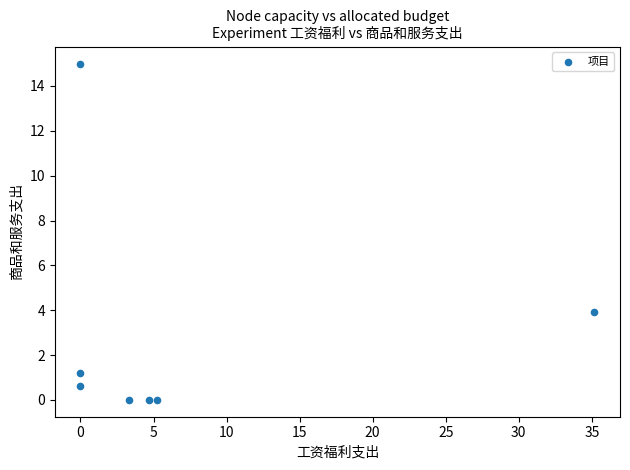

What is the range of X values (max minus min)?

35.2